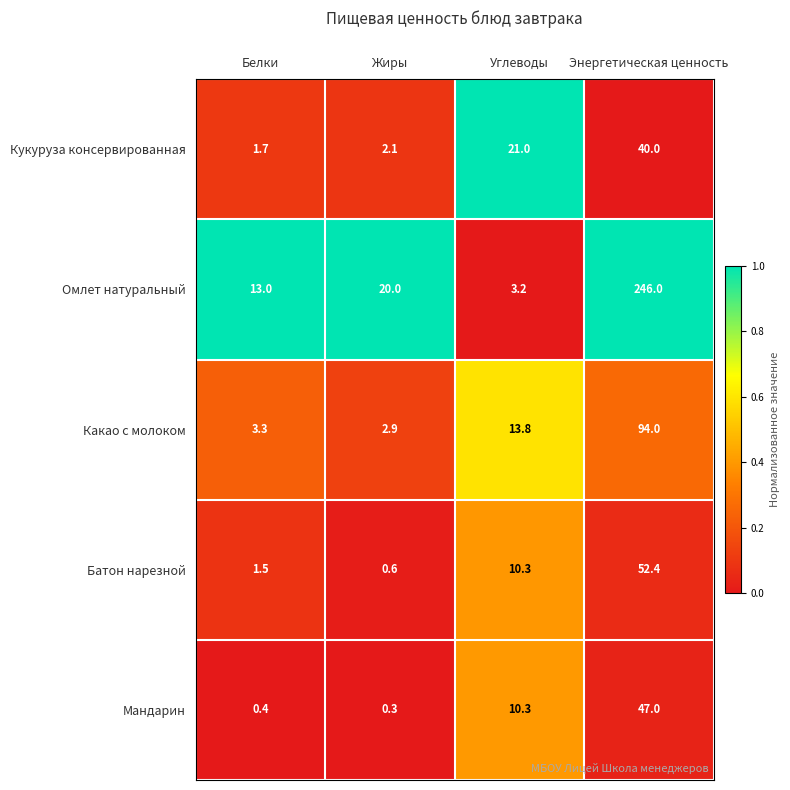

How many distinct data groups are displayed?

5